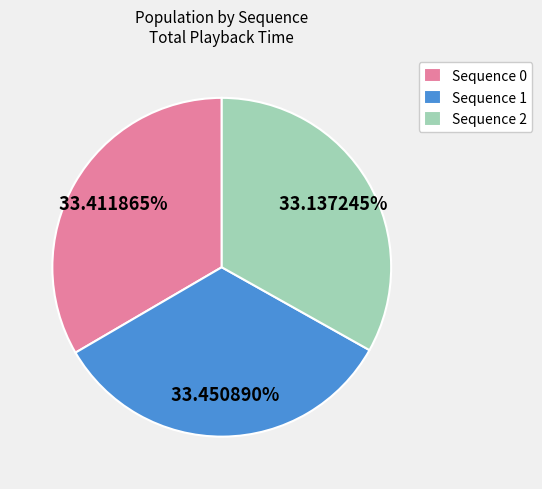

Is the sum of Sequence 0 and Sequence 1 greater than half?

Yes